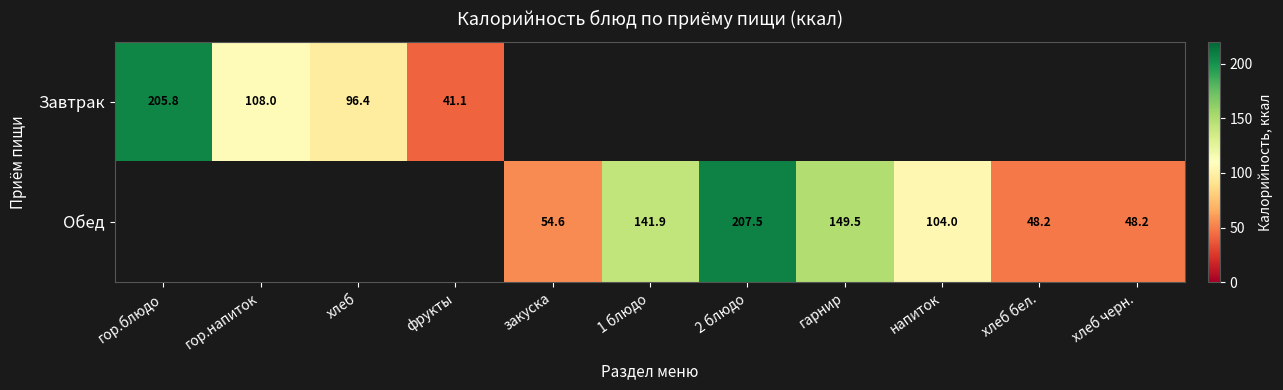

At which category does the chart reach its minimum across all series?

фрукты